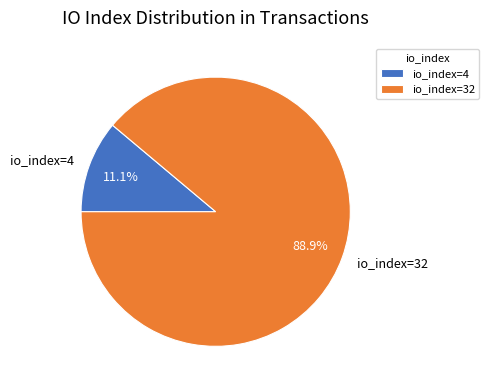

What is the ratio of the value at io_index=4 to the value at io_index=32?

0.1